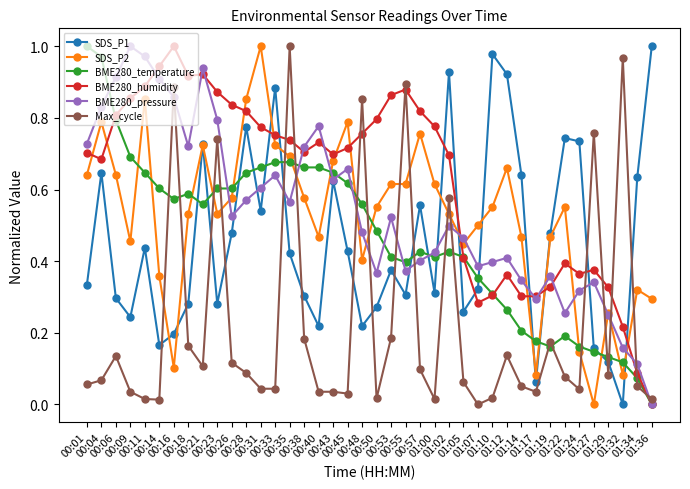

True or false: SDS_P2 has more than 0 points higher than both neighbors.

True